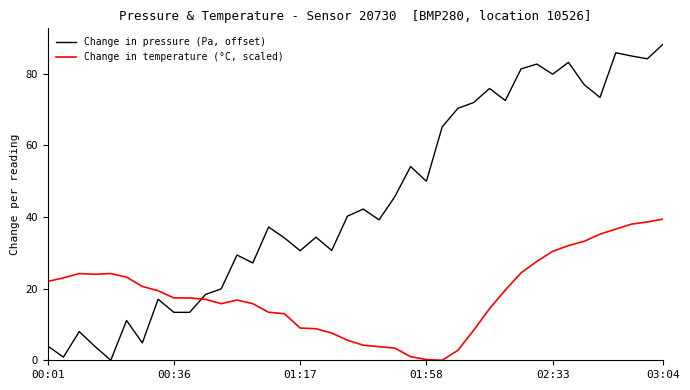

Which series has the largest total across all categories?

Change in pressure (Pa, offset)